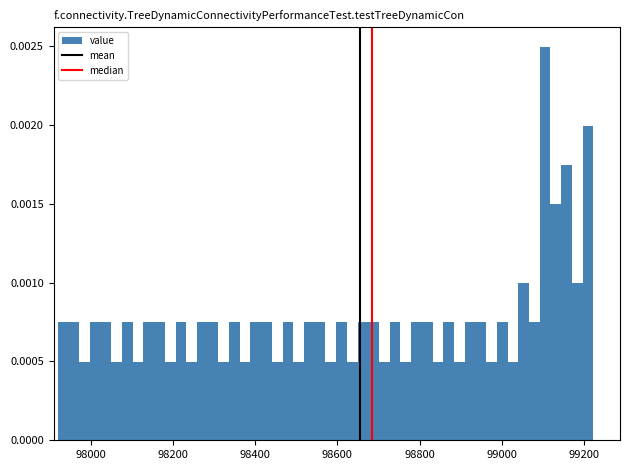

Read against the x-axis, roughly where is the centre of the tallest bar?

99100